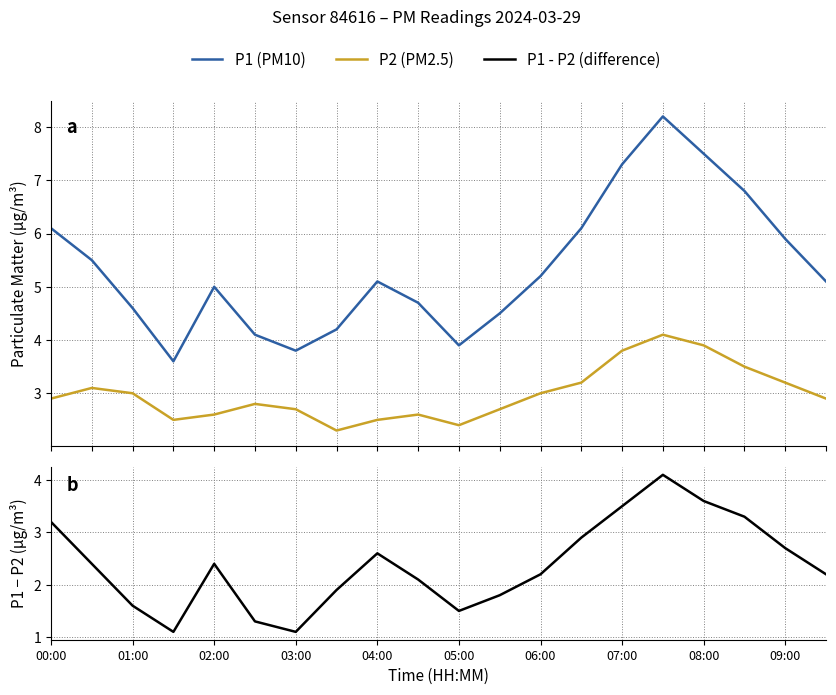

What is the difference between the maximum and minimum values in the P1 - P2 (difference) series?

3.0